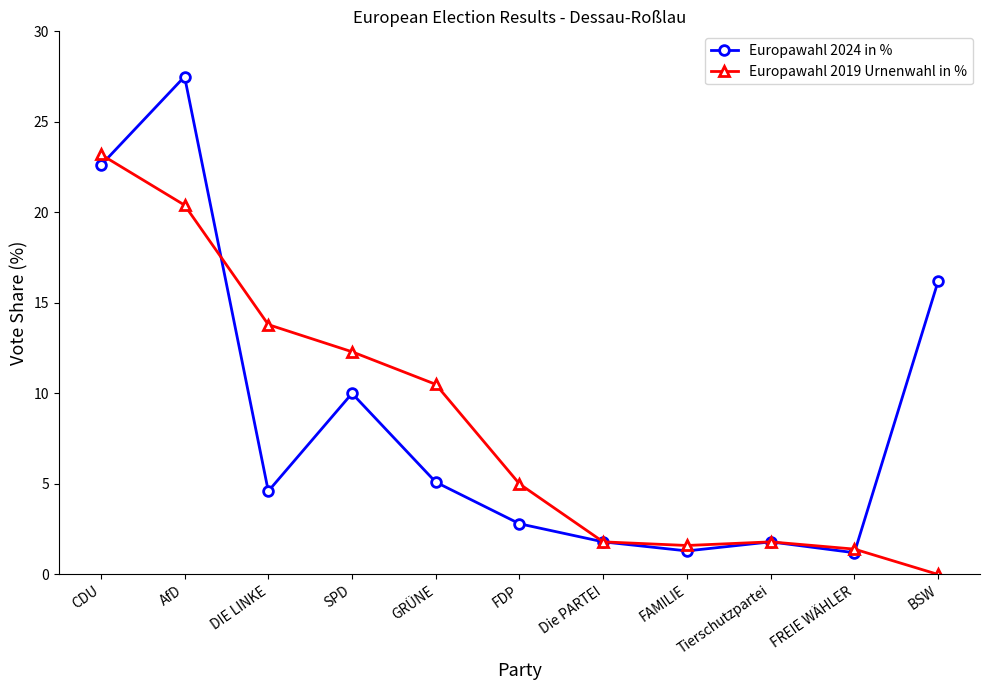

At which category does Europawahl 2024 in % reach its first local valley?

DIE LINKE